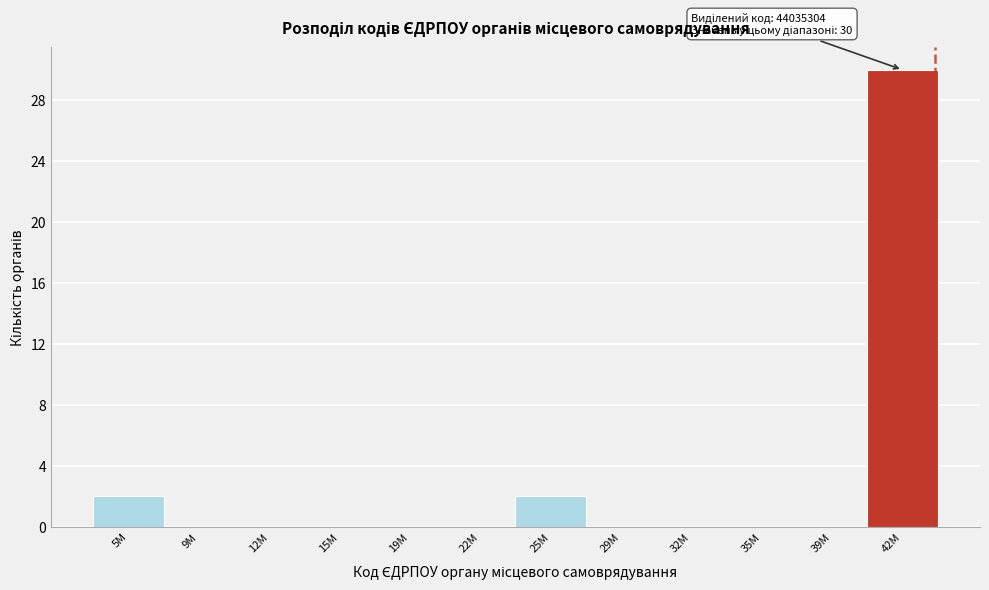

Reading left to right, extract all data points from this chart.

5M=2	9M=0	12M=0	15M=0	19M=0	22M=0	25M=2	29M=0	32M=0	35M=0	39M=0	42M=30